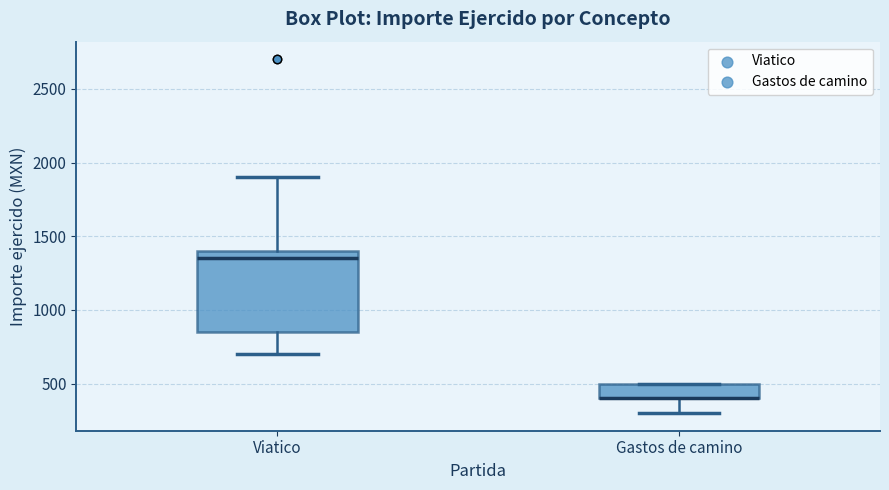

Reading left to right, transcribe this box plot: for each box, give where its median line is, the range the box spans, and where its two whiskers end, as read against the y-axis. The values are not printed on the chart, so give them approximately, as read against the axis.

Viatico: median 1350, box 850 to 1400, whiskers 700 to 1900
Gastos de camino: median 400 (drawn on the box's lower edge), box 400 to 500, whiskers 300 to 500